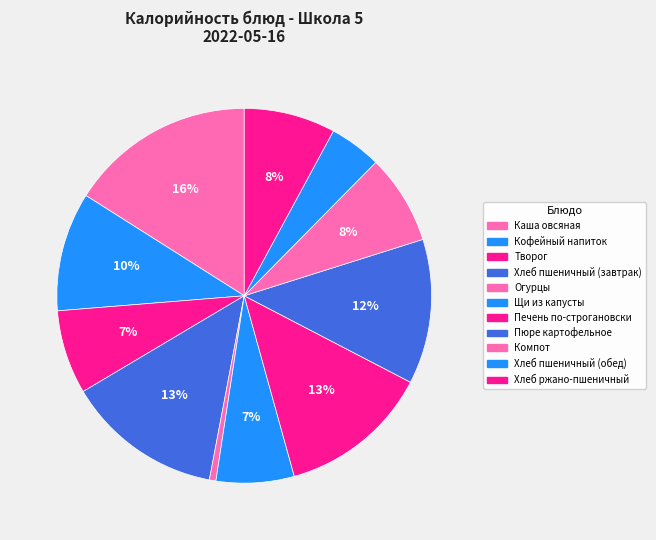

Is there a majority slice in this chart?

No